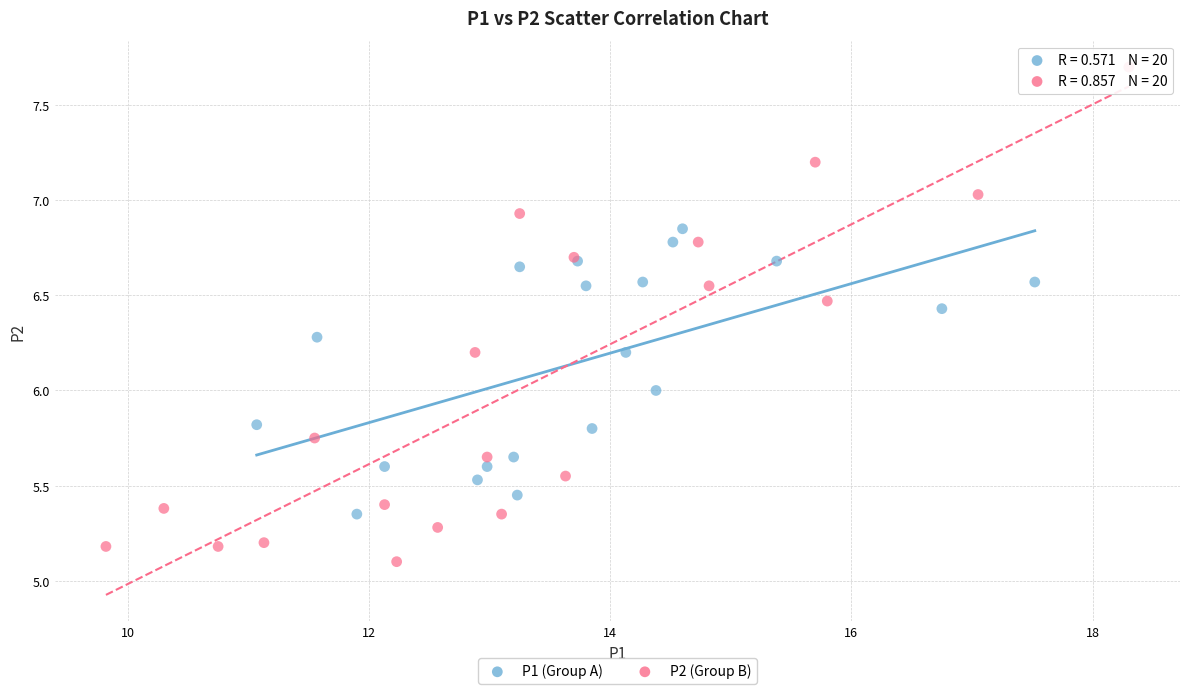

Which series contains the highest Y value?

P2 (Group B)